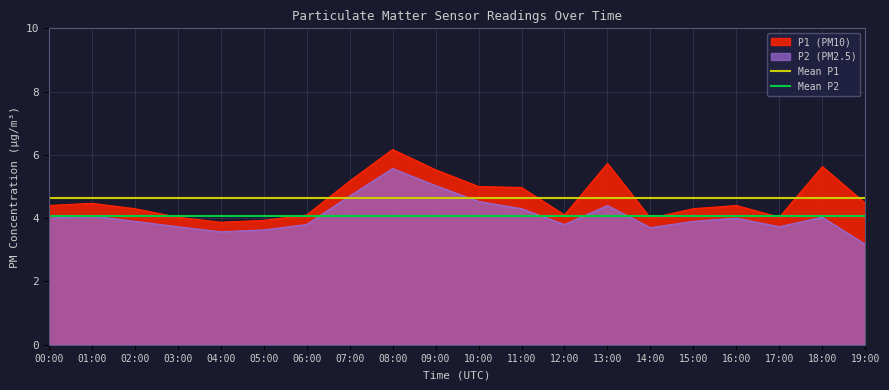

True or false: P1 (PM10) and P2 (PM2.5) cross at least once.

False